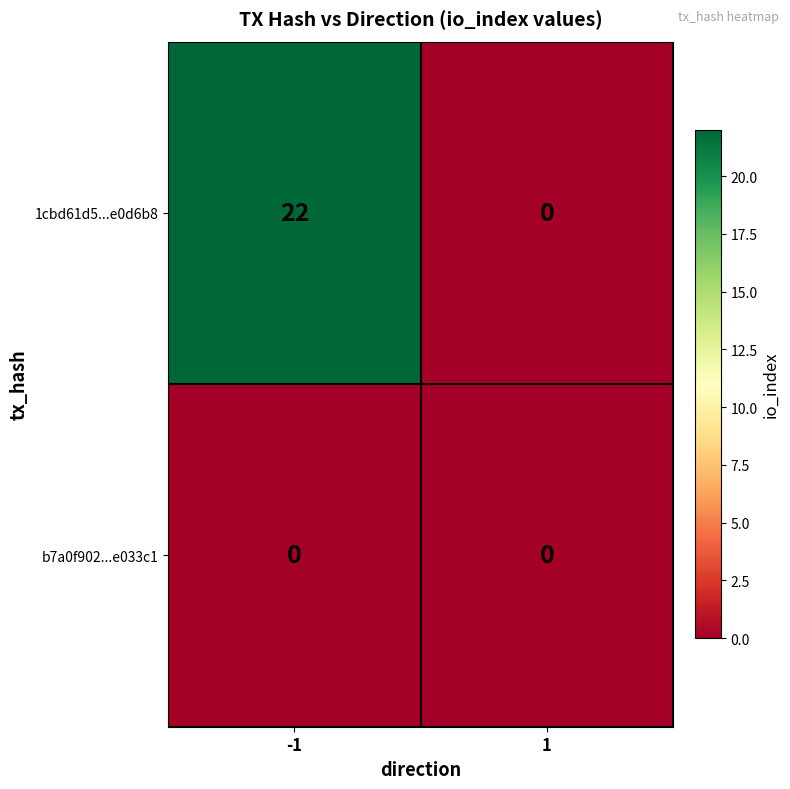

Which label corresponds to the largest value in the chart?

-1